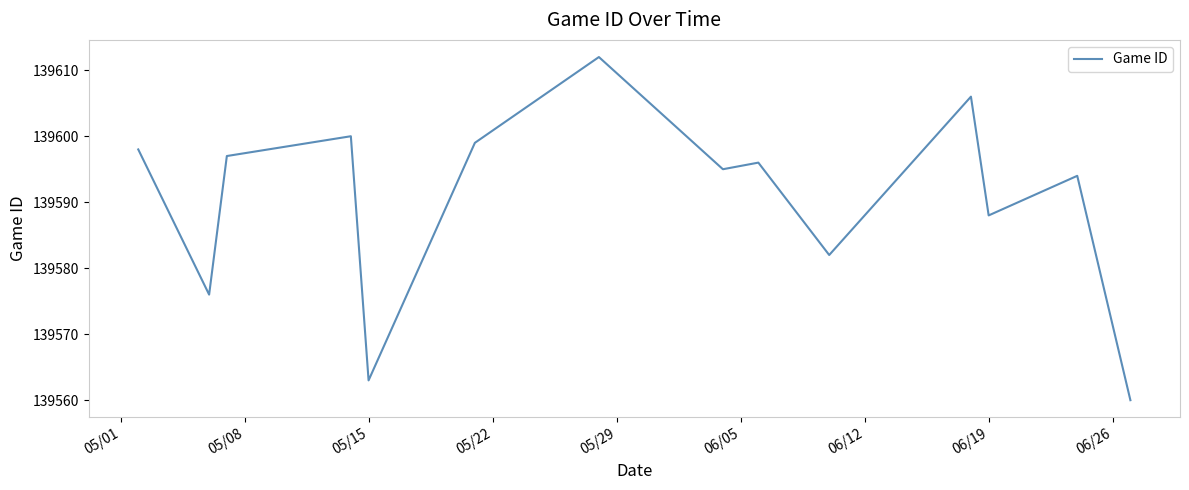

What is the difference between the maximum and minimum values?

52